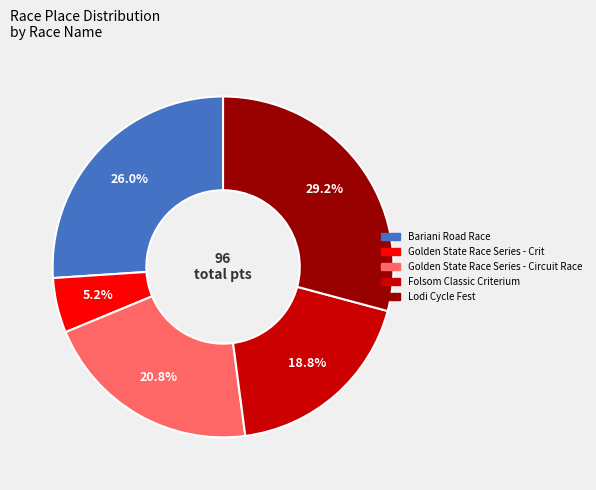

Is there any slice that represents more than half of the pie?

No